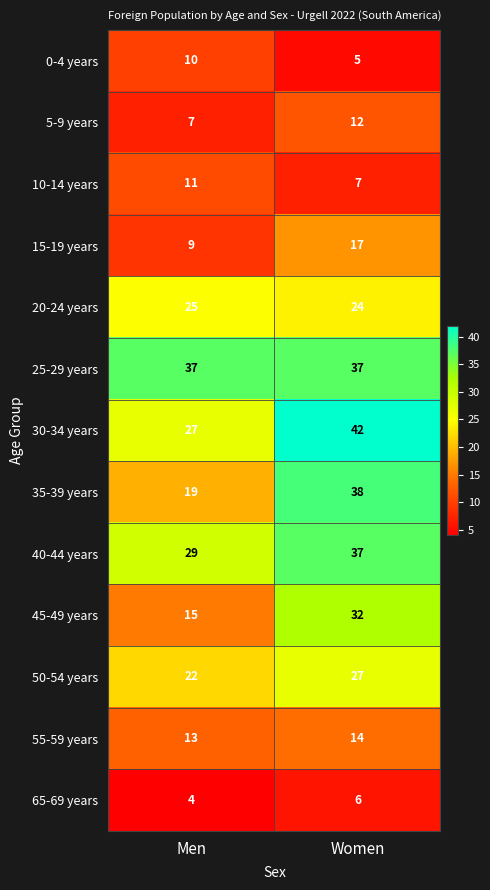

Where is 35-39 years nearest to the value 28?

Men